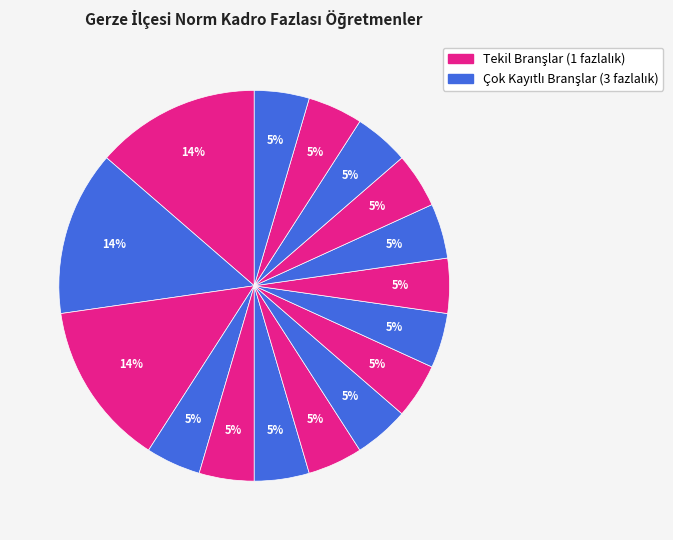

Count the number of slices in the pie.

16